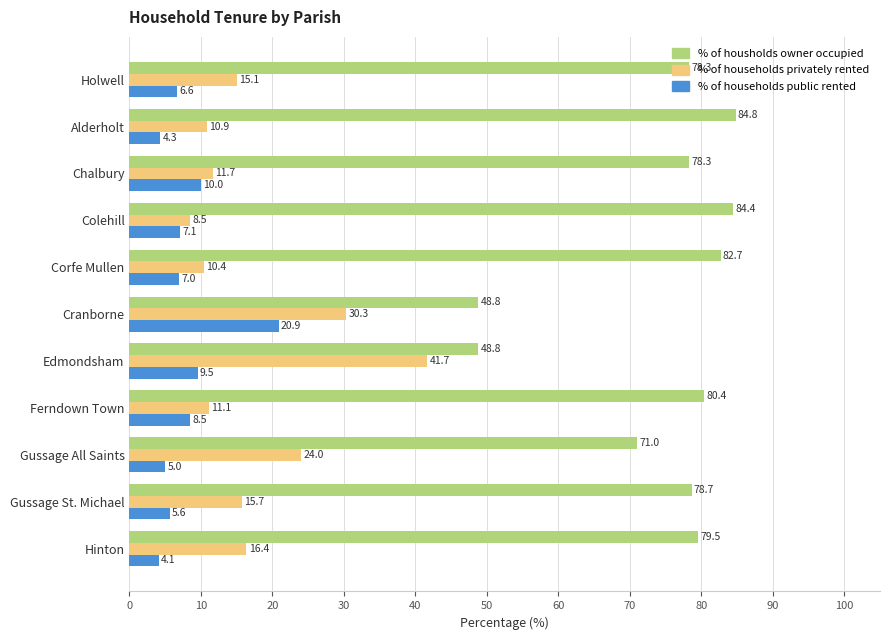

What value does the % of households public rented series have at Edmondsham?

9.5